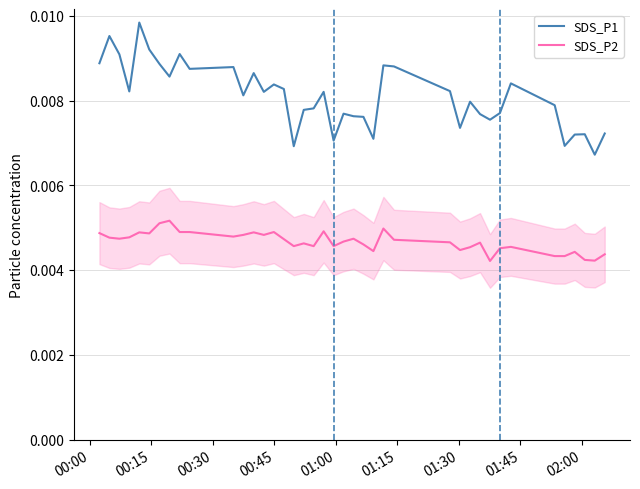

True or false: SDS_P2 and SDS_P1 intersect in this chart.

False